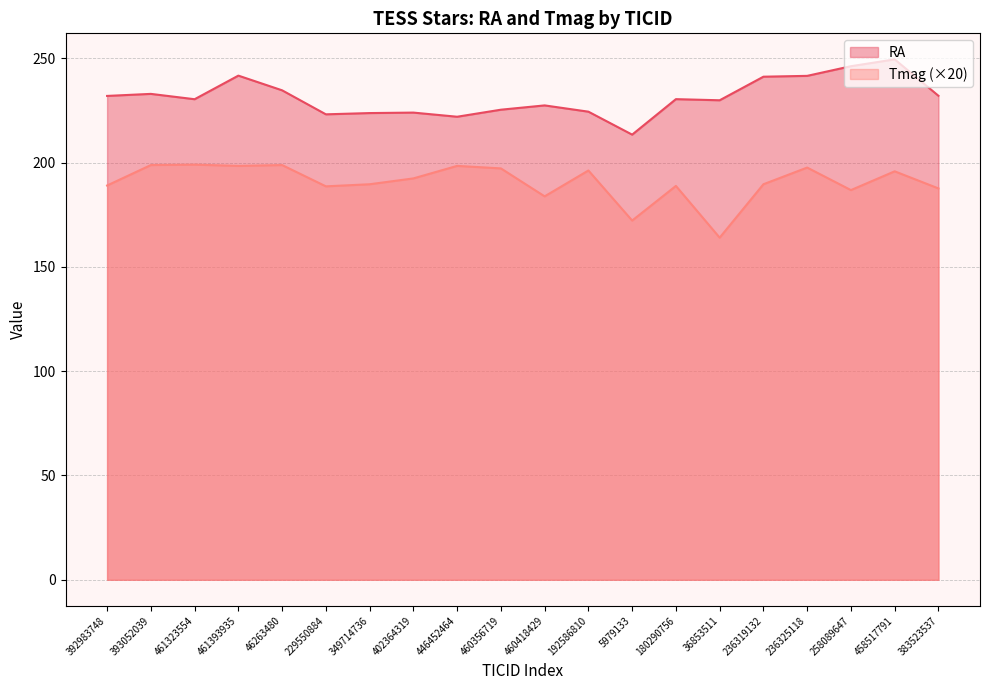

What is the sum of all RA values?

4625.4